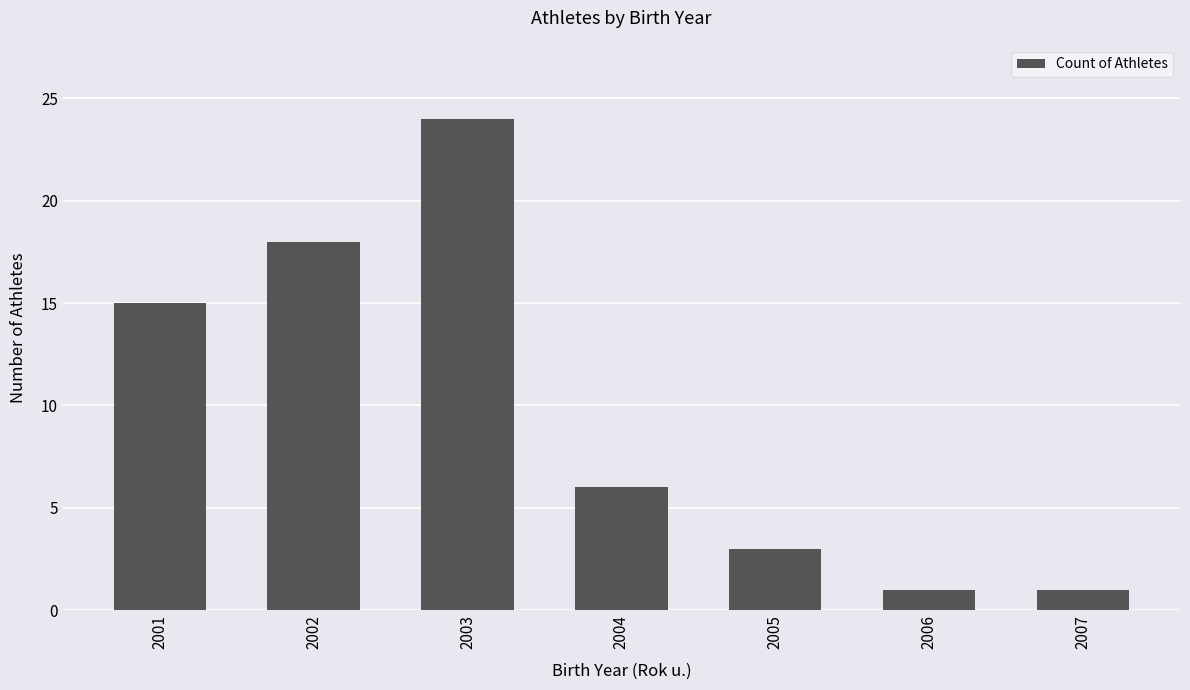

What is the sum of the values at 2006 and 2007?

2